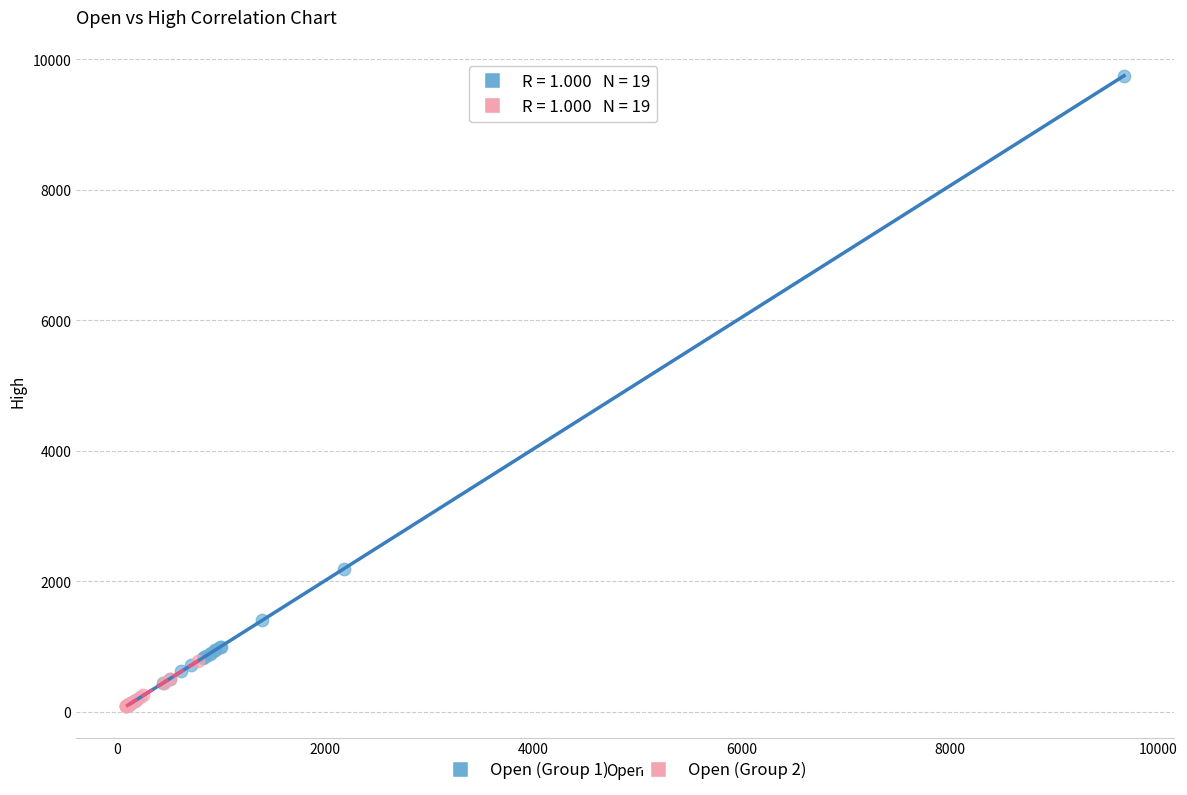

What are all the series names shown in the legend?

Open (Group 1), Open (Group 2)